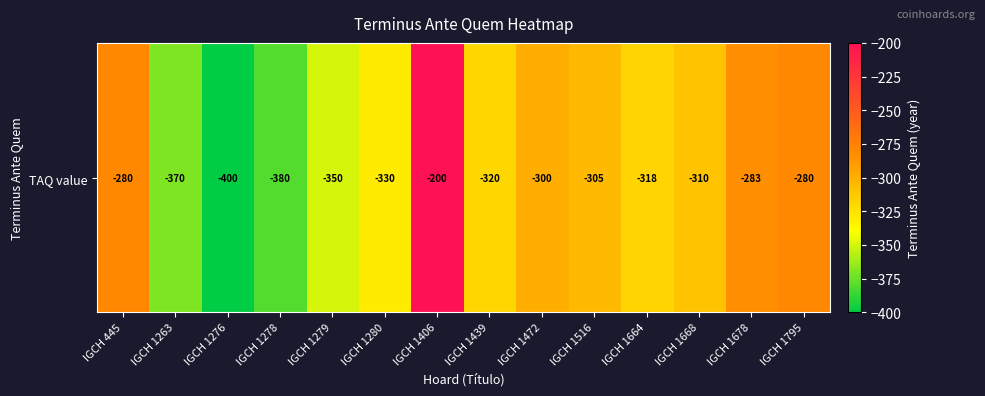

What is the smallest value displayed?

-400